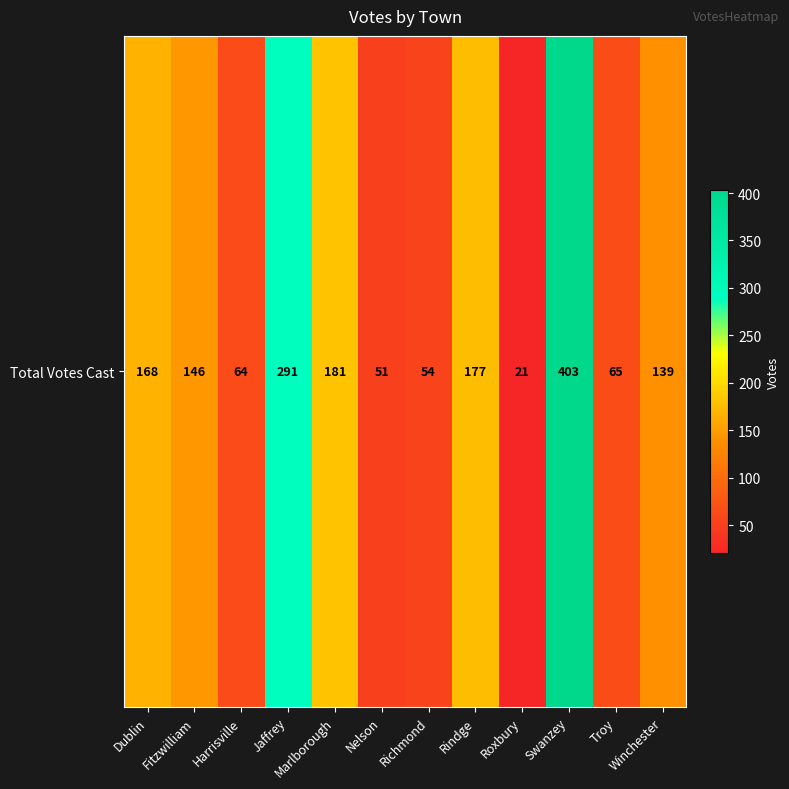

Rank the categories by value from highest to lowest.

Swanzey, Jaffrey, Marlborough, Rindge, Dublin, Fitzwilliam, Winchester, Troy, Harrisville, Richmond, Nelson, Roxbury